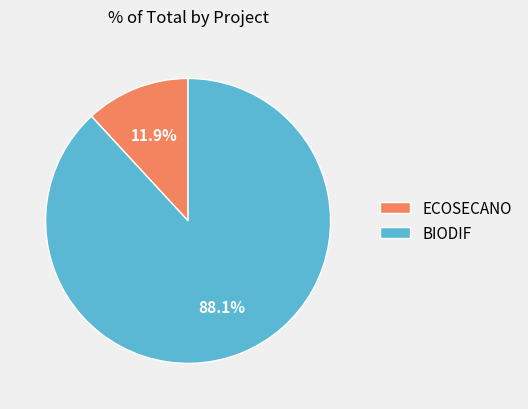

The BIODIF slice represents 88% of the pie. True or false?

True